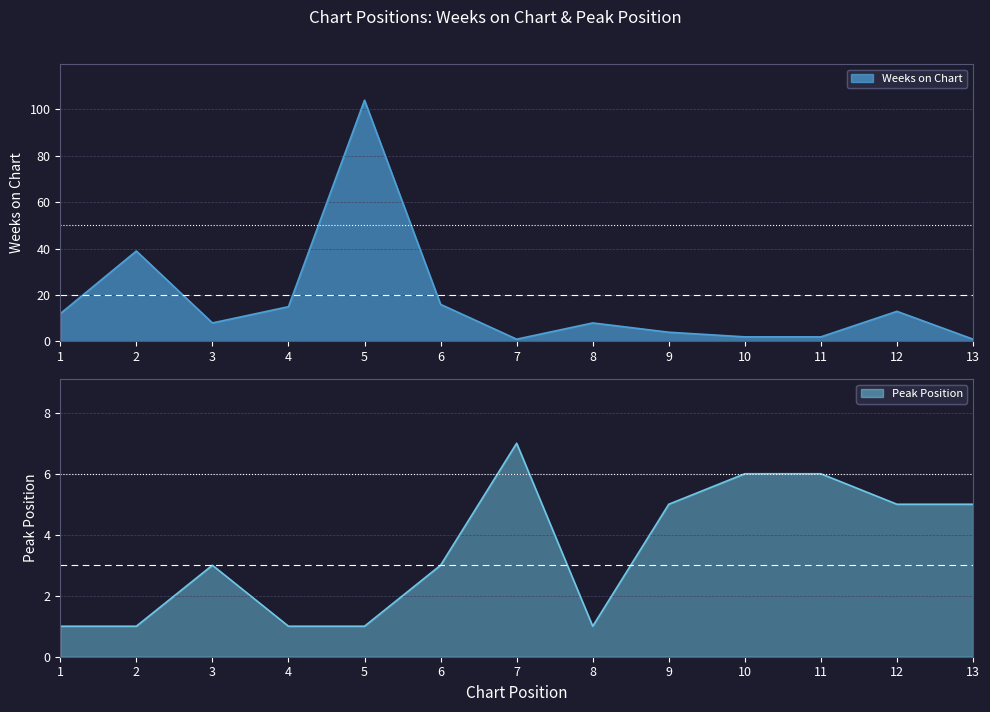

What is the value of the Weeks on Chart point at the 9th from the left?

4